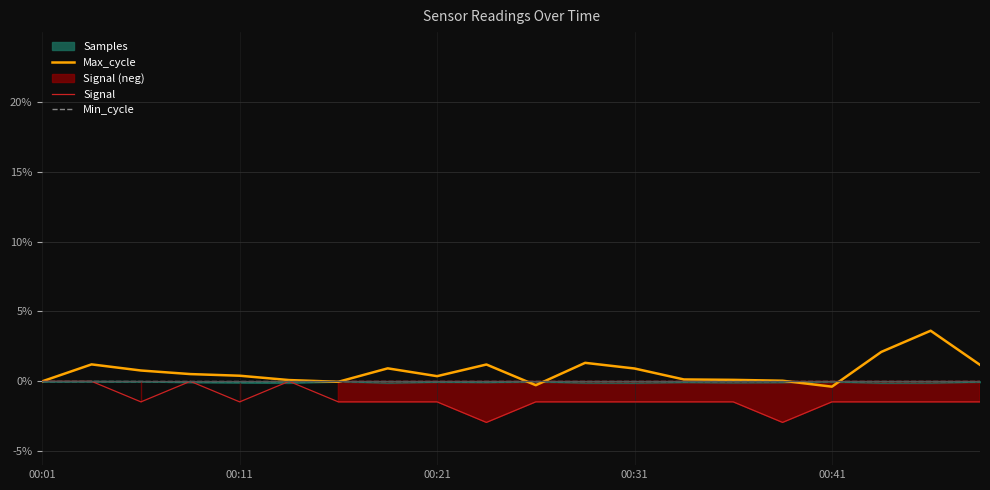

How many lines are shown in the chart?

3